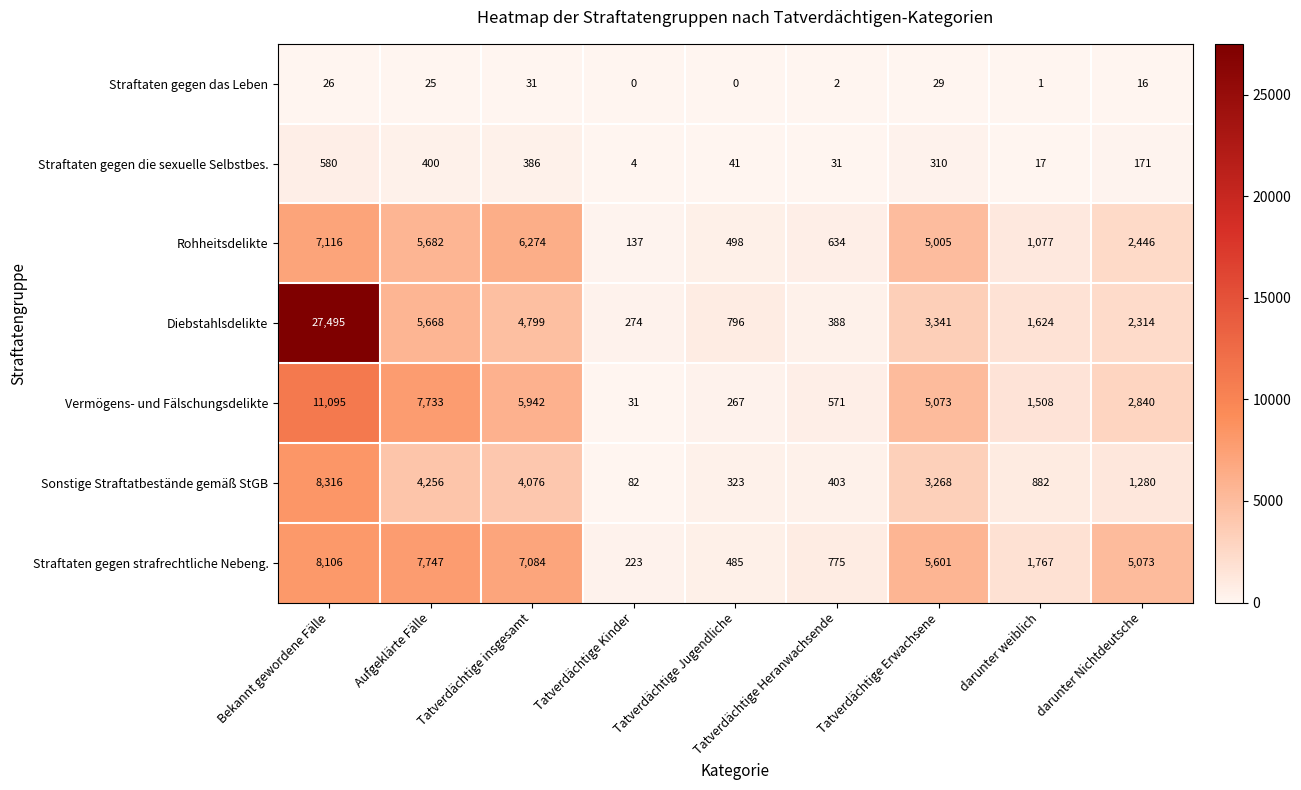

Rank the series at Aufgeklärte Fälle from highest to lowest value.

Straftaten gegen strafrechtliche Nebeng., Vermögens- und Fälschungsdelikte, Rohheitsdelikte, Diebstahlsdelikte, Sonstige Straftatbestände gemäß StGB, Straftaten gegen die sexuelle Selbstbes., Straftaten gegen das Leben